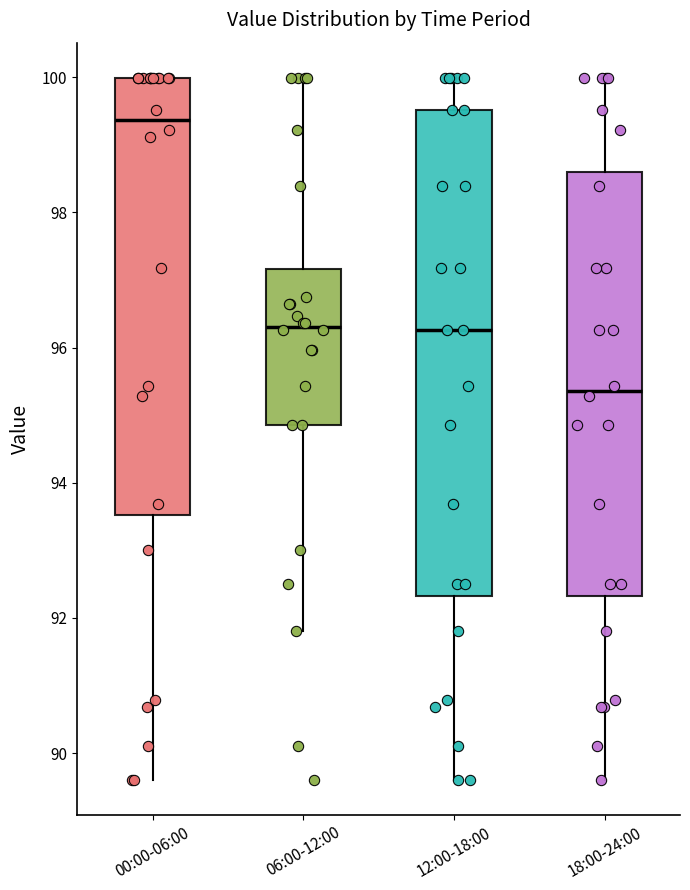

Reading left to right, read every box against the y-axis: the position of its median line, the range the box covers, and the ends of its whiskers. The values are not printed on the chart, so give them approximately, as read against the axis.

00:00-06:00: median 99.4, box 93.6 to 100.0, whiskers 89.6 to 100.0
06:00-12:00: median 96.4, box 94.8 to 97.2, whiskers 91.8 to 100.0
12:00-18:00: median 96.2, box 92.4 to 99.6, whiskers 89.6 to 100.0
18:00-24:00: median 95.4, box 92.4 to 98.6, whiskers 89.6 to 100.0